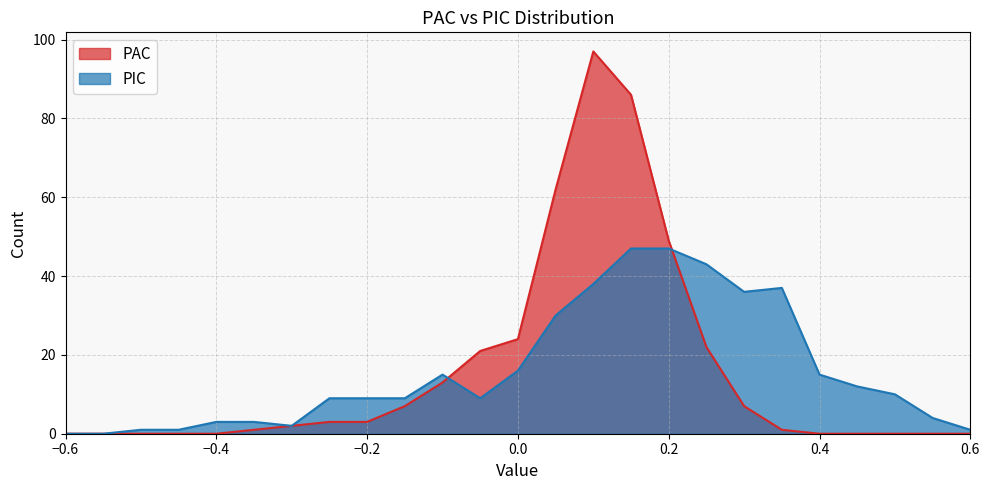

What is the spread (max minus min) of values at 0.35?

36